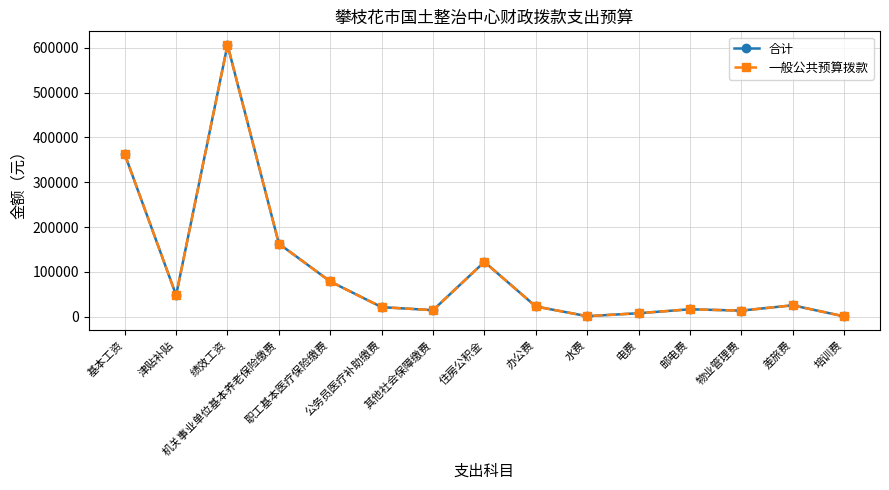

Does the chart have visible grid lines?

Yes